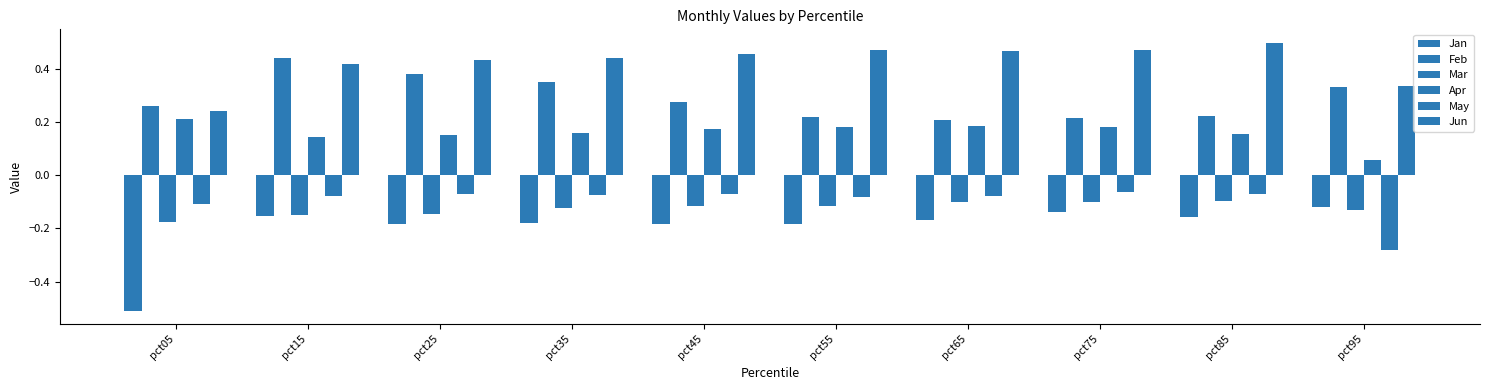

How many bars are there in total?

60